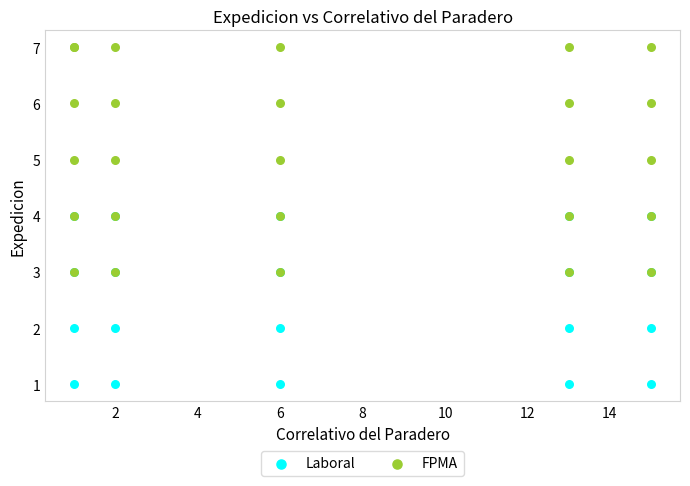

Which series has the widest spread of Y values?

FPMA